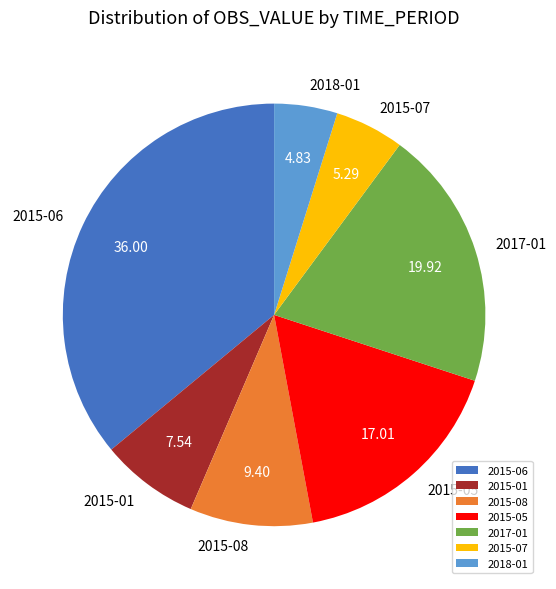

What is the ratio of the value at 2018-01 to the value at 2015-01?

0.6